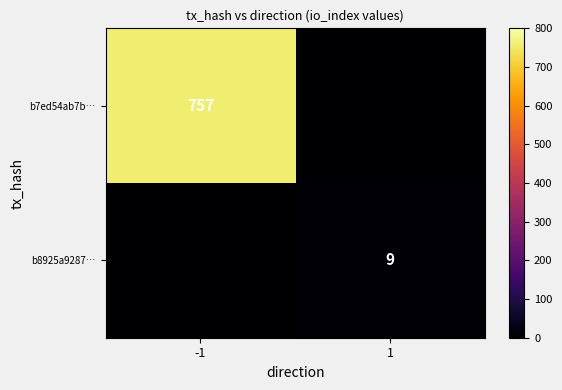

True or false: b8925a9287… has a value of 9 at 1.

True